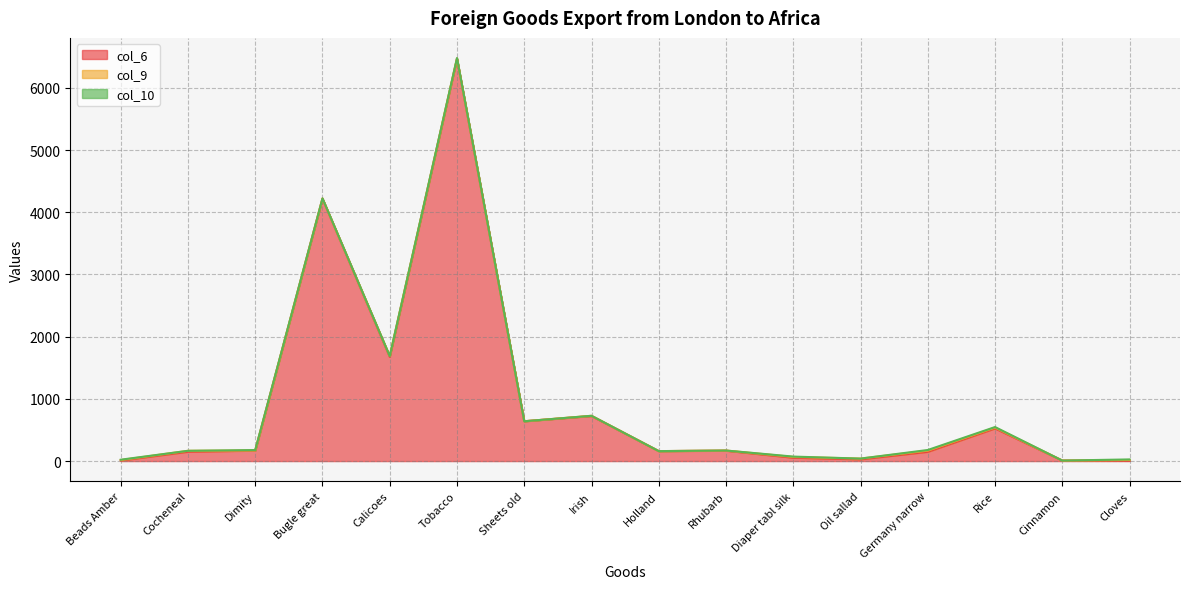

Which has a higher value, Holland or Calicoes?

Calicoes